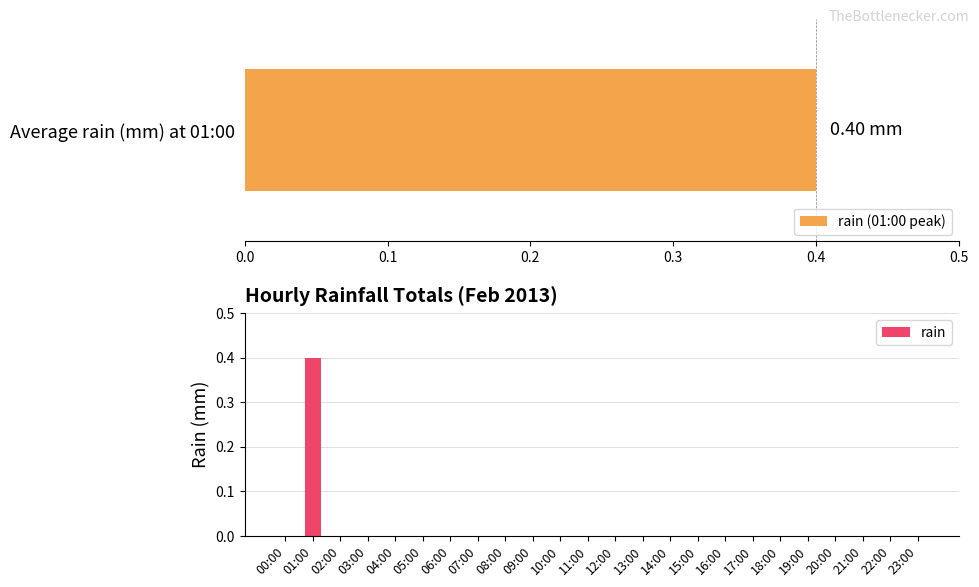

The value of rain at 12:00 is -0.2. True or false?

False